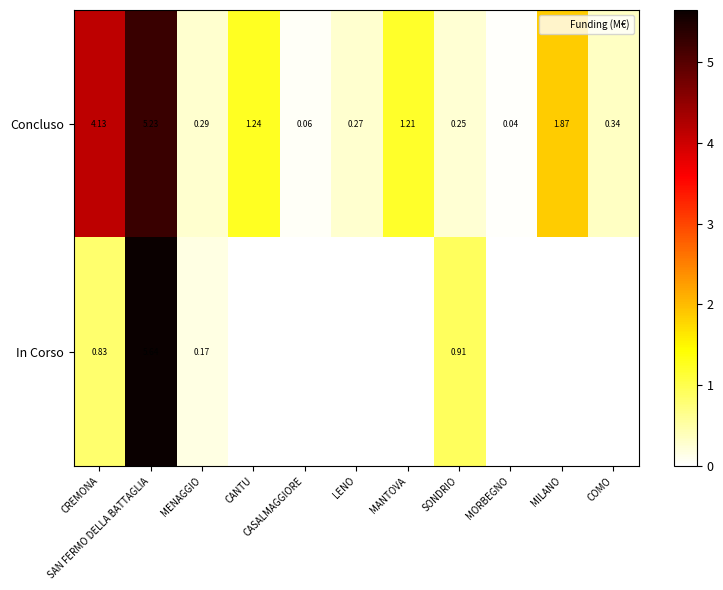

Is the value of Concluso at MANTOVA greater than the value of In Corso at LENO?

Yes